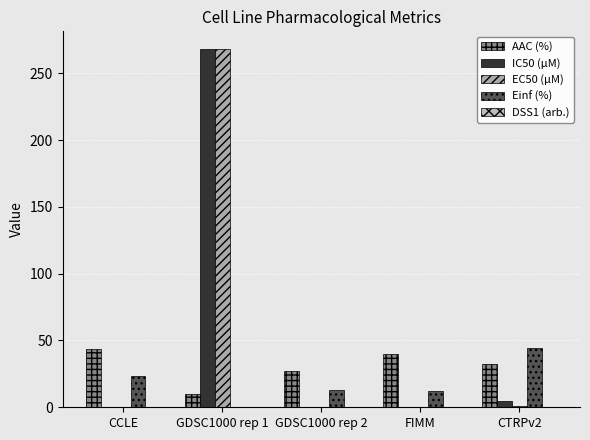

The value of IC50 (µM) at GDSC1000 rep 1 is 268.0. True or false?

True